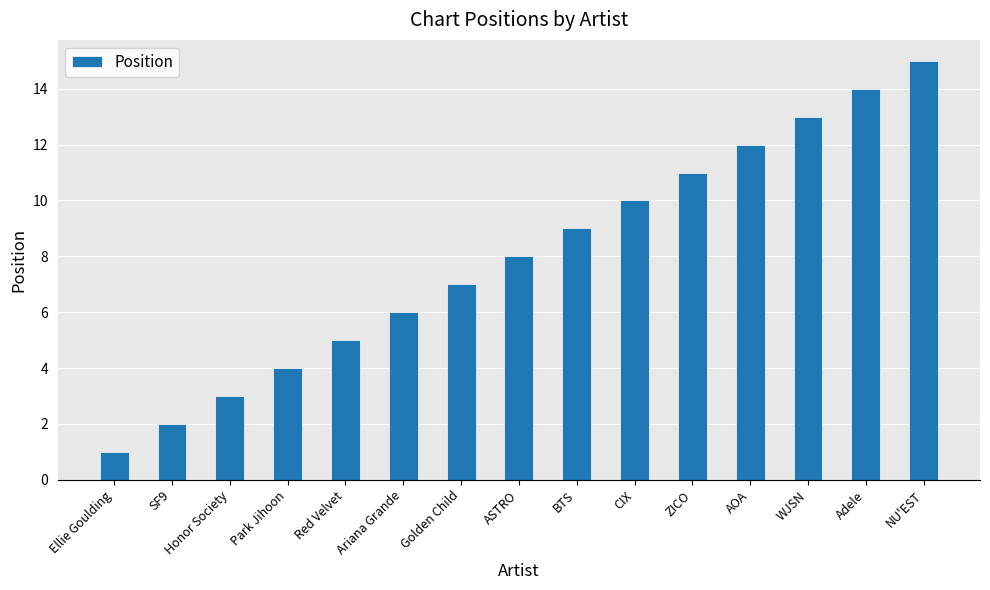

What is the difference between the values at ZICO and AOA?

1